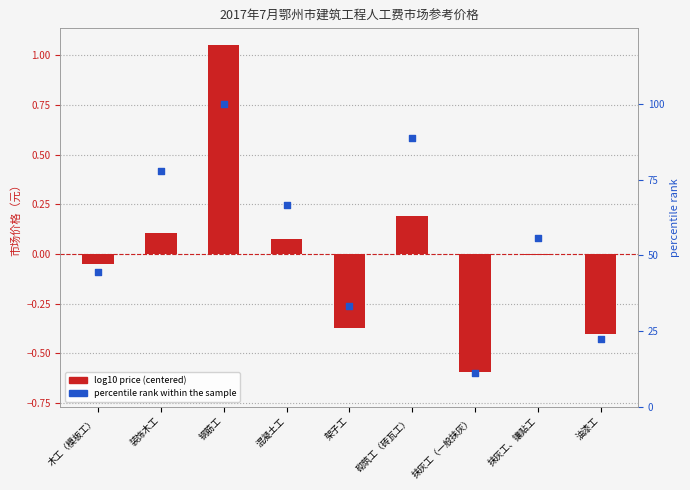

At how many categories does at least one series exceed 0?

9